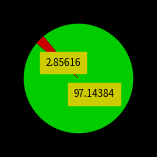

How many segments does this pie chart have?

2